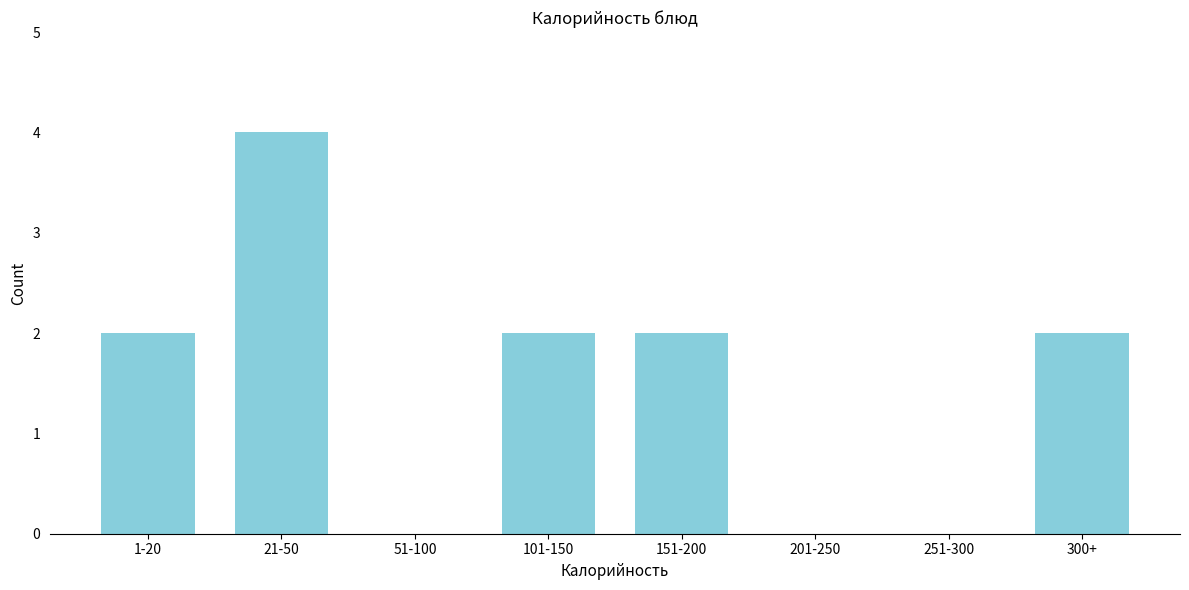

Reading left to right, extract all data points from this chart.

1-20=2	21-50=4	51-100=0	101-150=2	151-200=2	201-250=0	251-300=0	300+=2